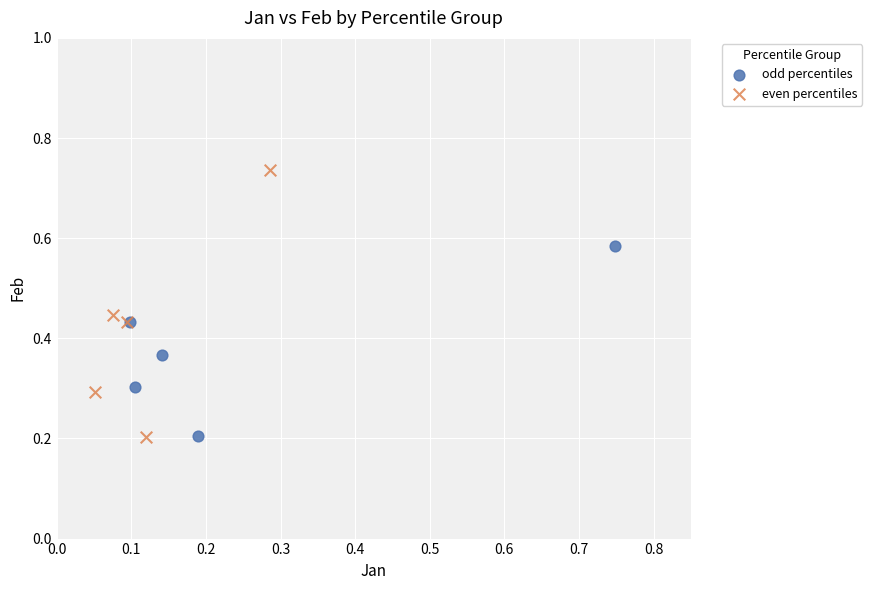

Which series reaches the maximum Y coordinate?

even percentiles